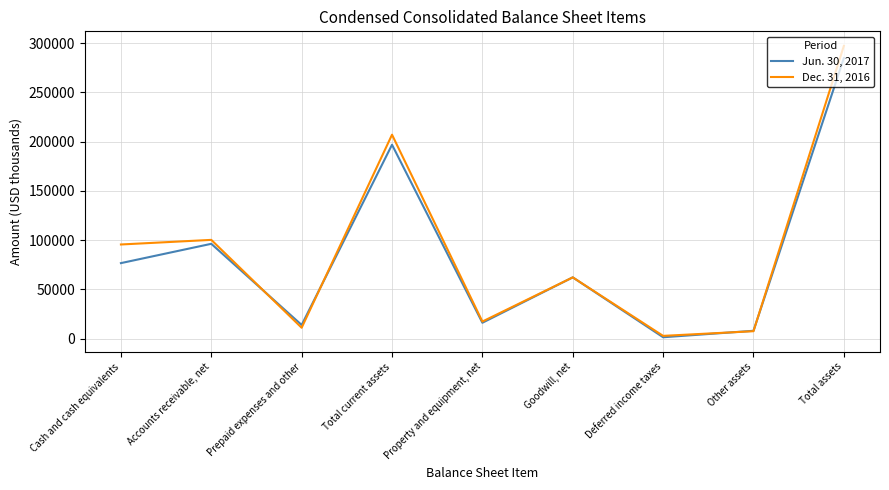

At which category is the sum across all series the highest?

Total assets